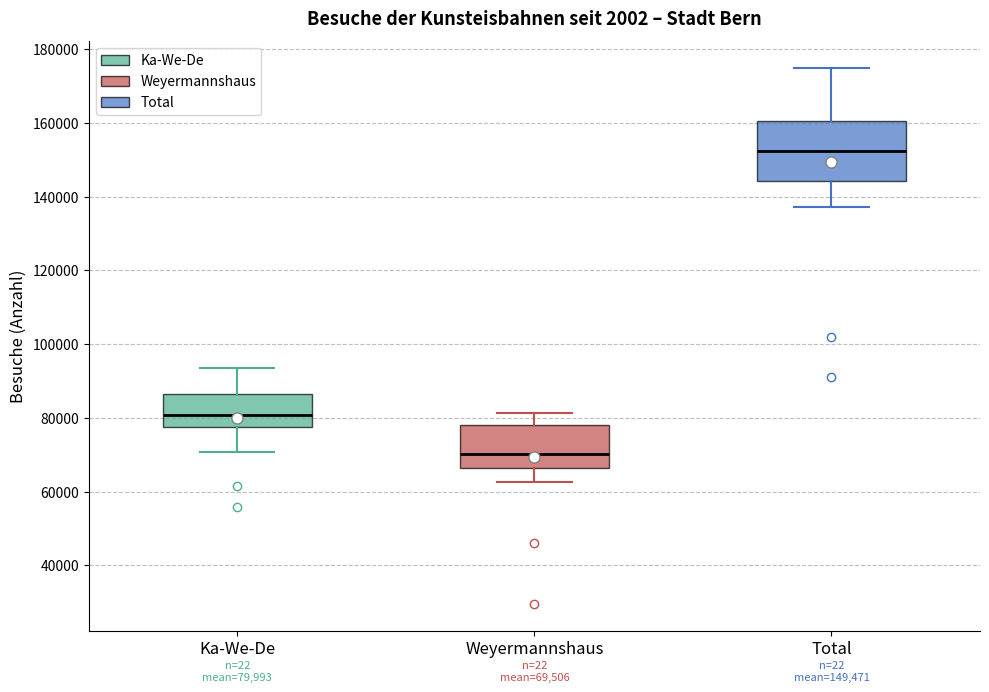

Which box's median line is the lowest?

Weyermannshaus